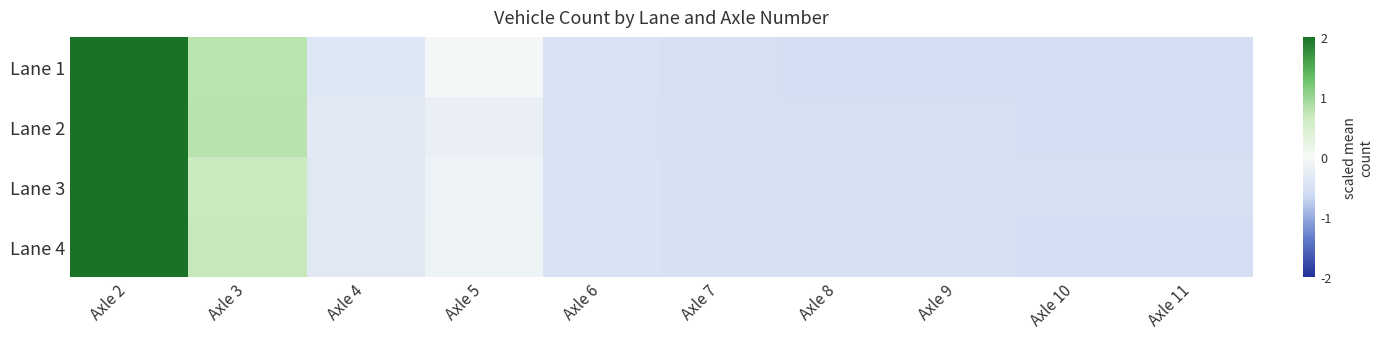

What is the difference between the highest and lowest values at Axle 5?

0.2